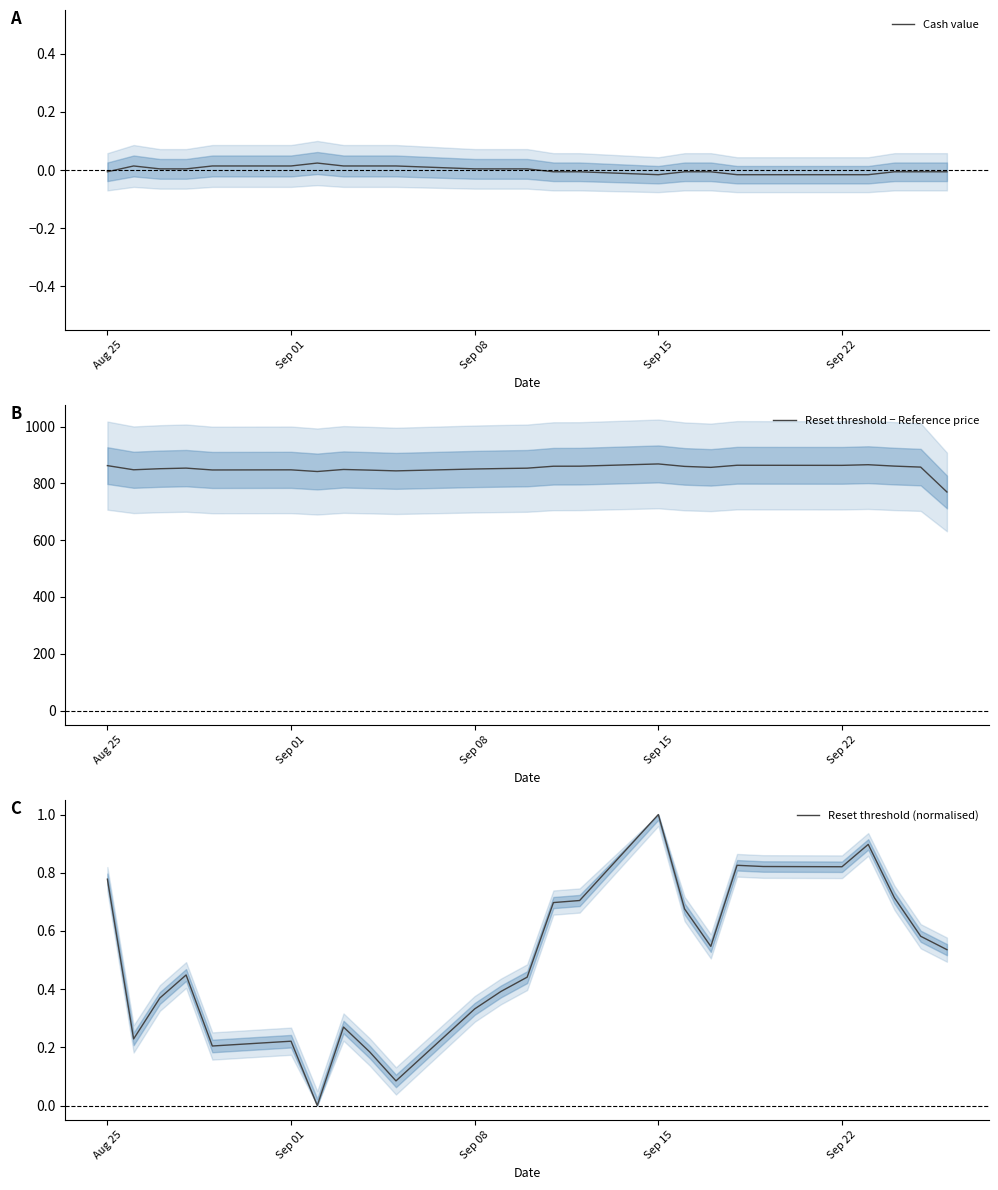

What are all the series names shown in the legend?

Cash value, Reset threshold − Reference price, Reset threshold (normalised)